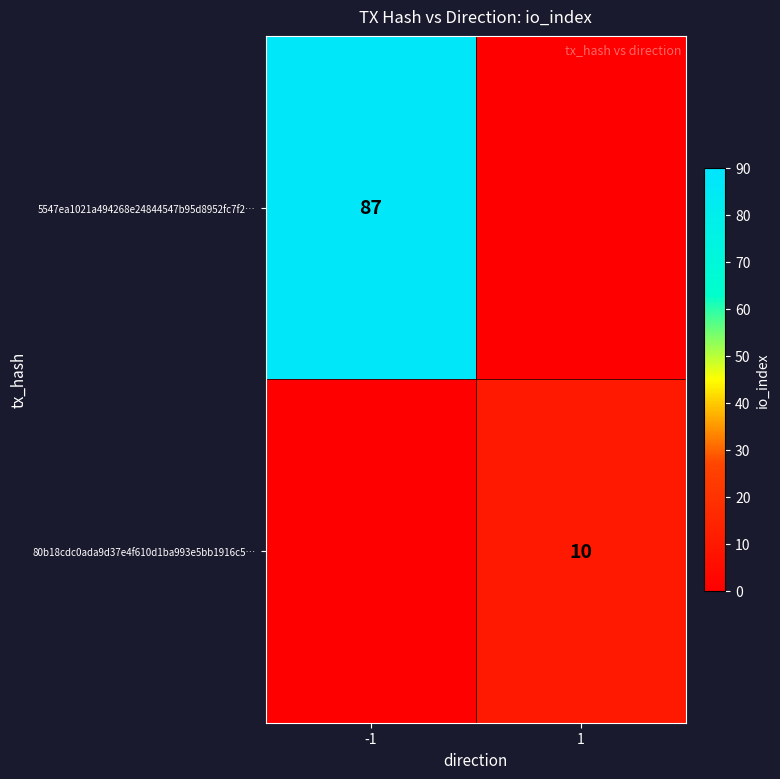

The value of 5547ea1021a494268e24844547b95d8952fc7f2… at -1 is 147. True or false?

False